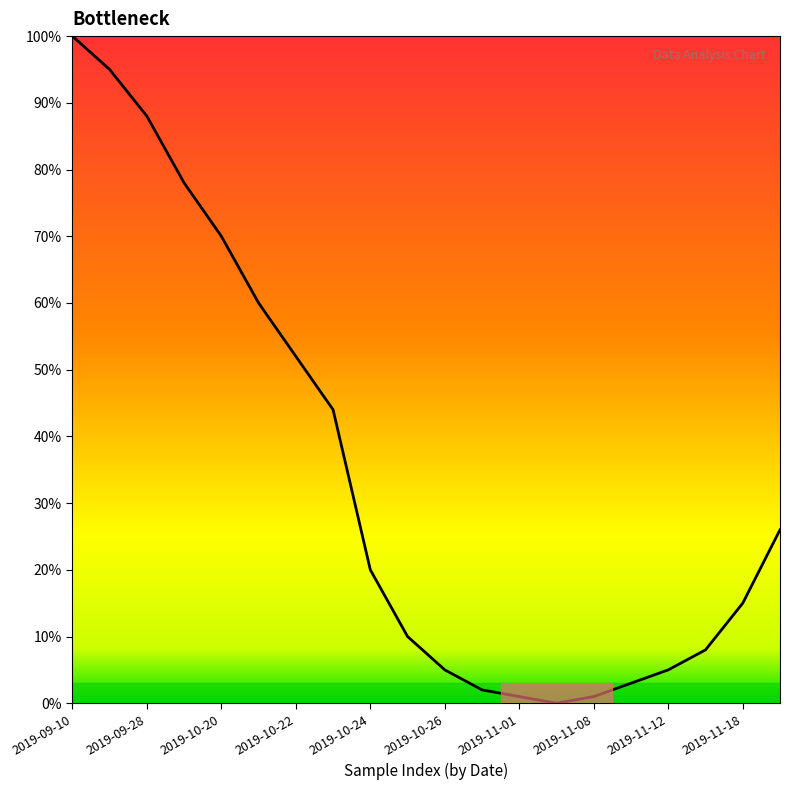

What is the difference between the maximum and minimum values?

100